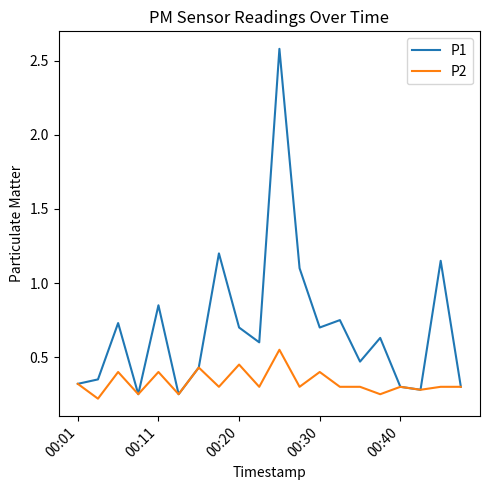

Rank the series by their maximum value, from highest to lowest.

P1, P2